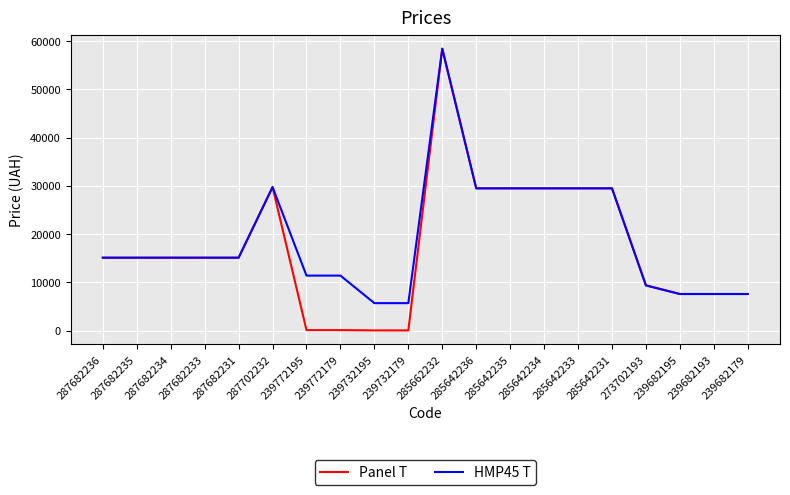

What is the minimum value for HMP45 T?

5705.0